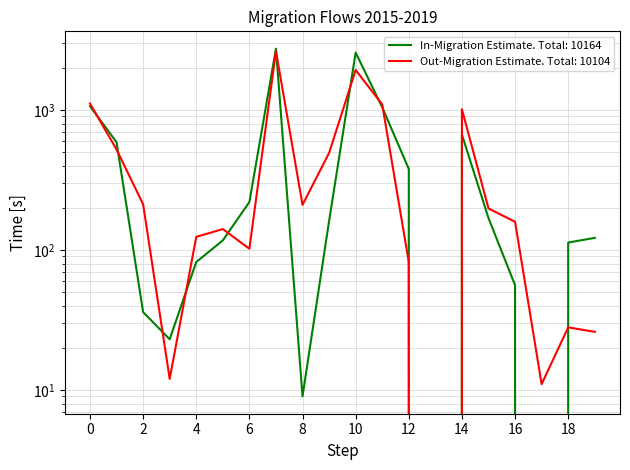

Rank the series by their maximum value, from lowest to highest.

Out-Migration Estimate, In-Migration Estimate